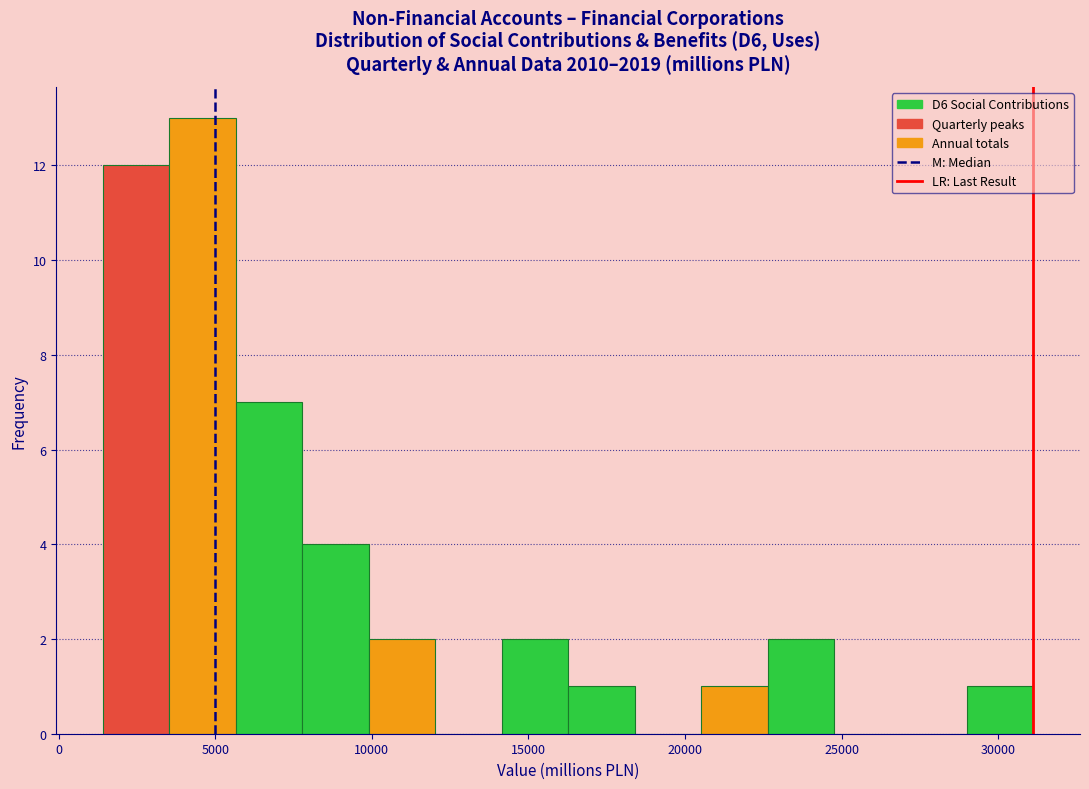

How tall is the bar that spans 10000 to 12000 on the x-axis? Neither the bar edges nor the heights are printed on the chart, so give them approximately, as read against the axes.

2